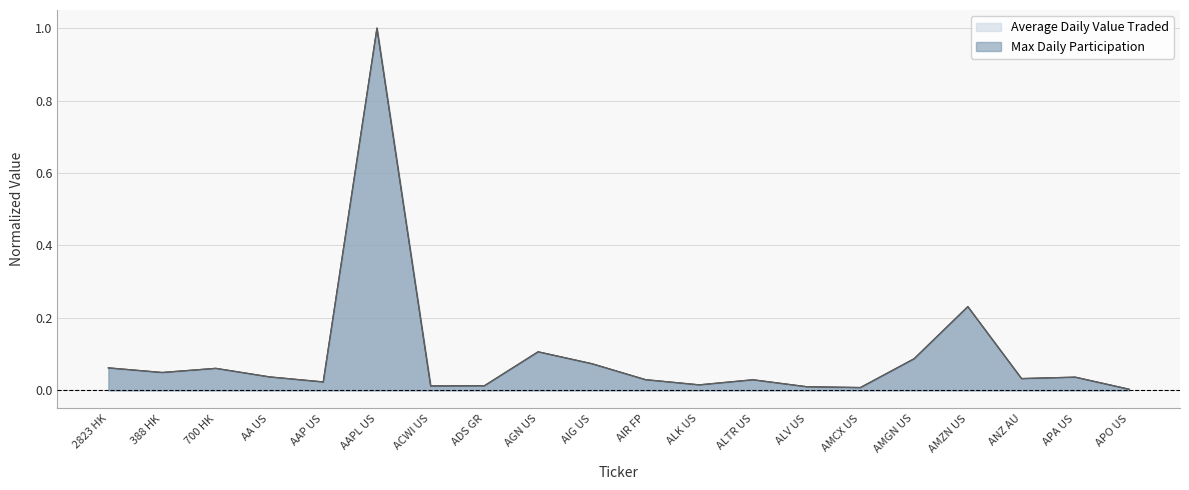

How many interior local valleys does the Average Daily Value Traded series have?

6